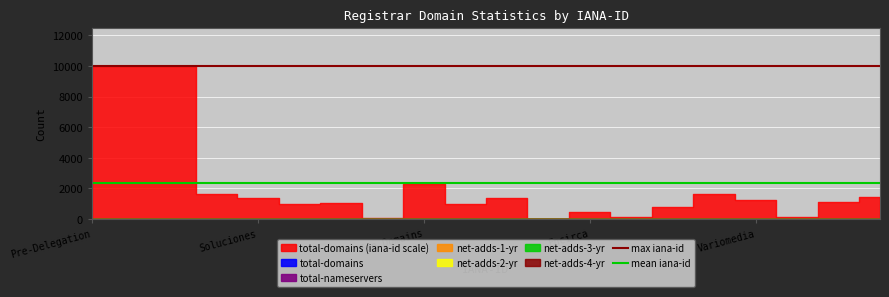

Is the value of max iana-id at Soluciones greater than the value of mean iana-id at Pre-Delegation?

Yes